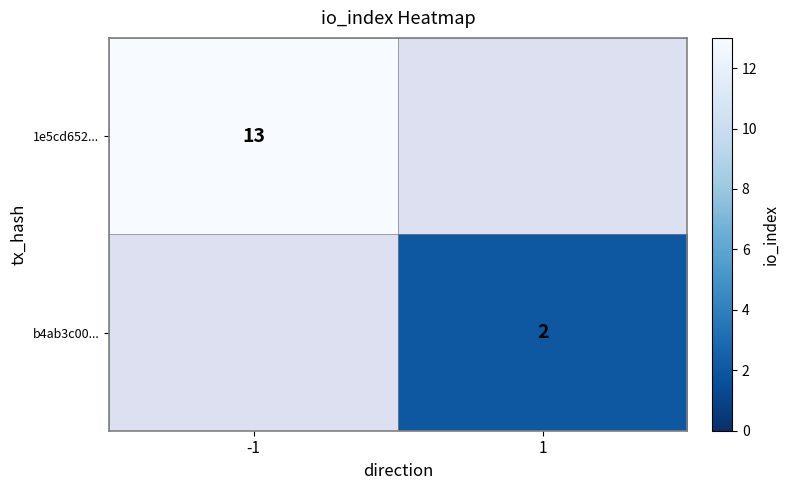

How many distinct data groups are displayed?

2